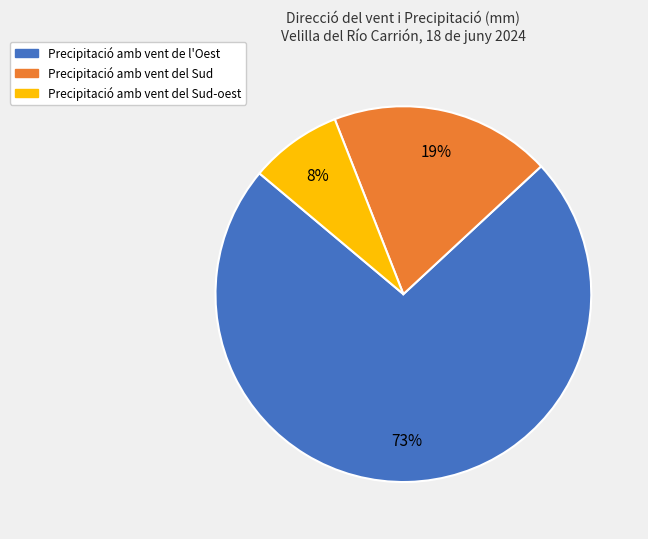

To the nearest percent, what is the average slice percentage?

33%